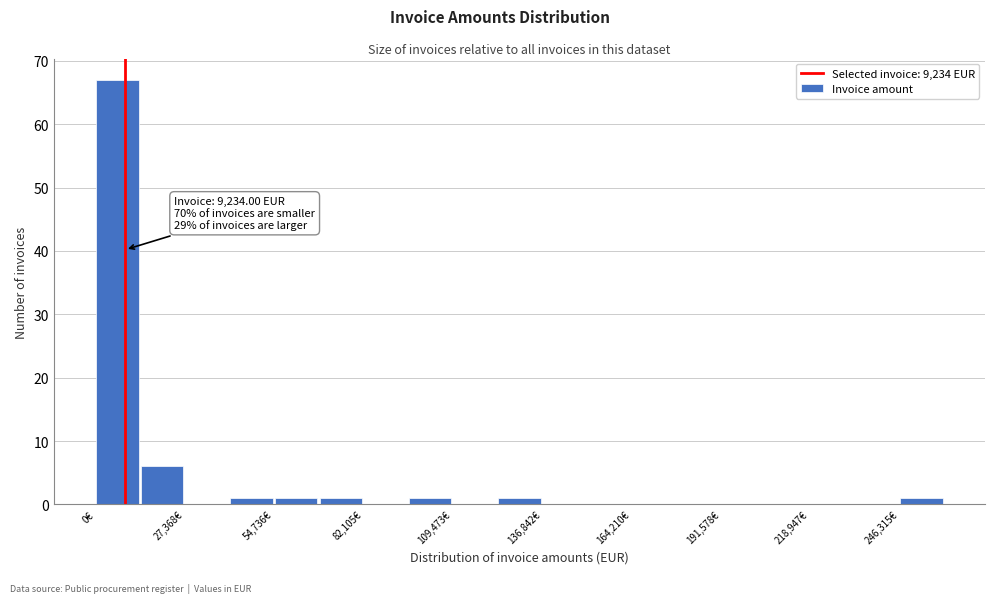

Read against the x-axis, roughly where is the centre of the tallest bar?

5000